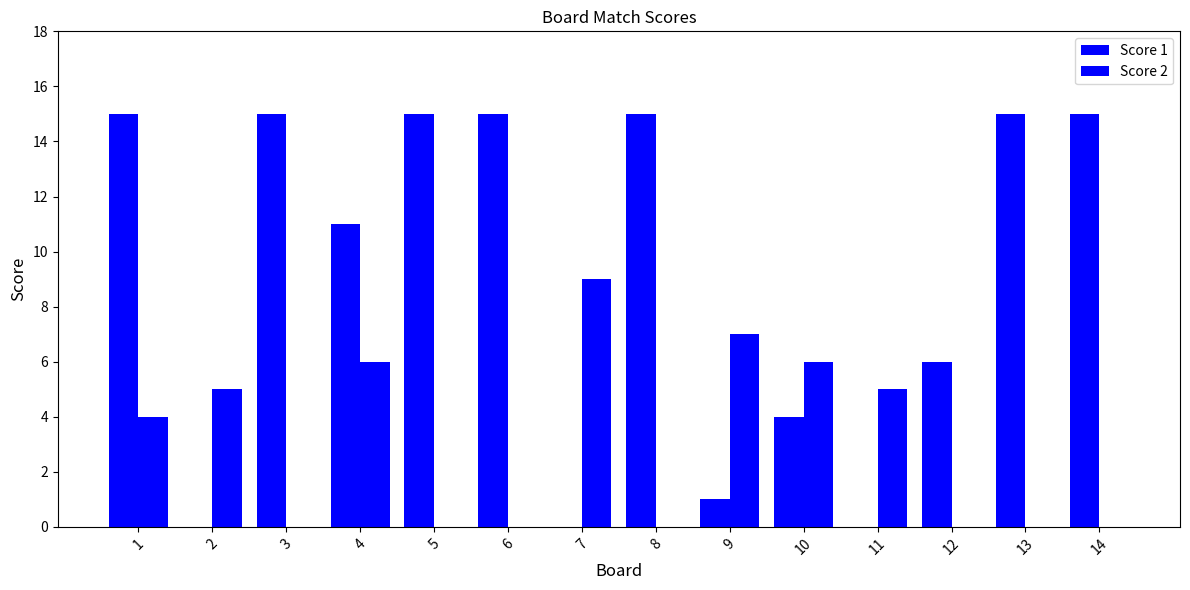

The value of Score 2 at 4 is 11. True or false?

False